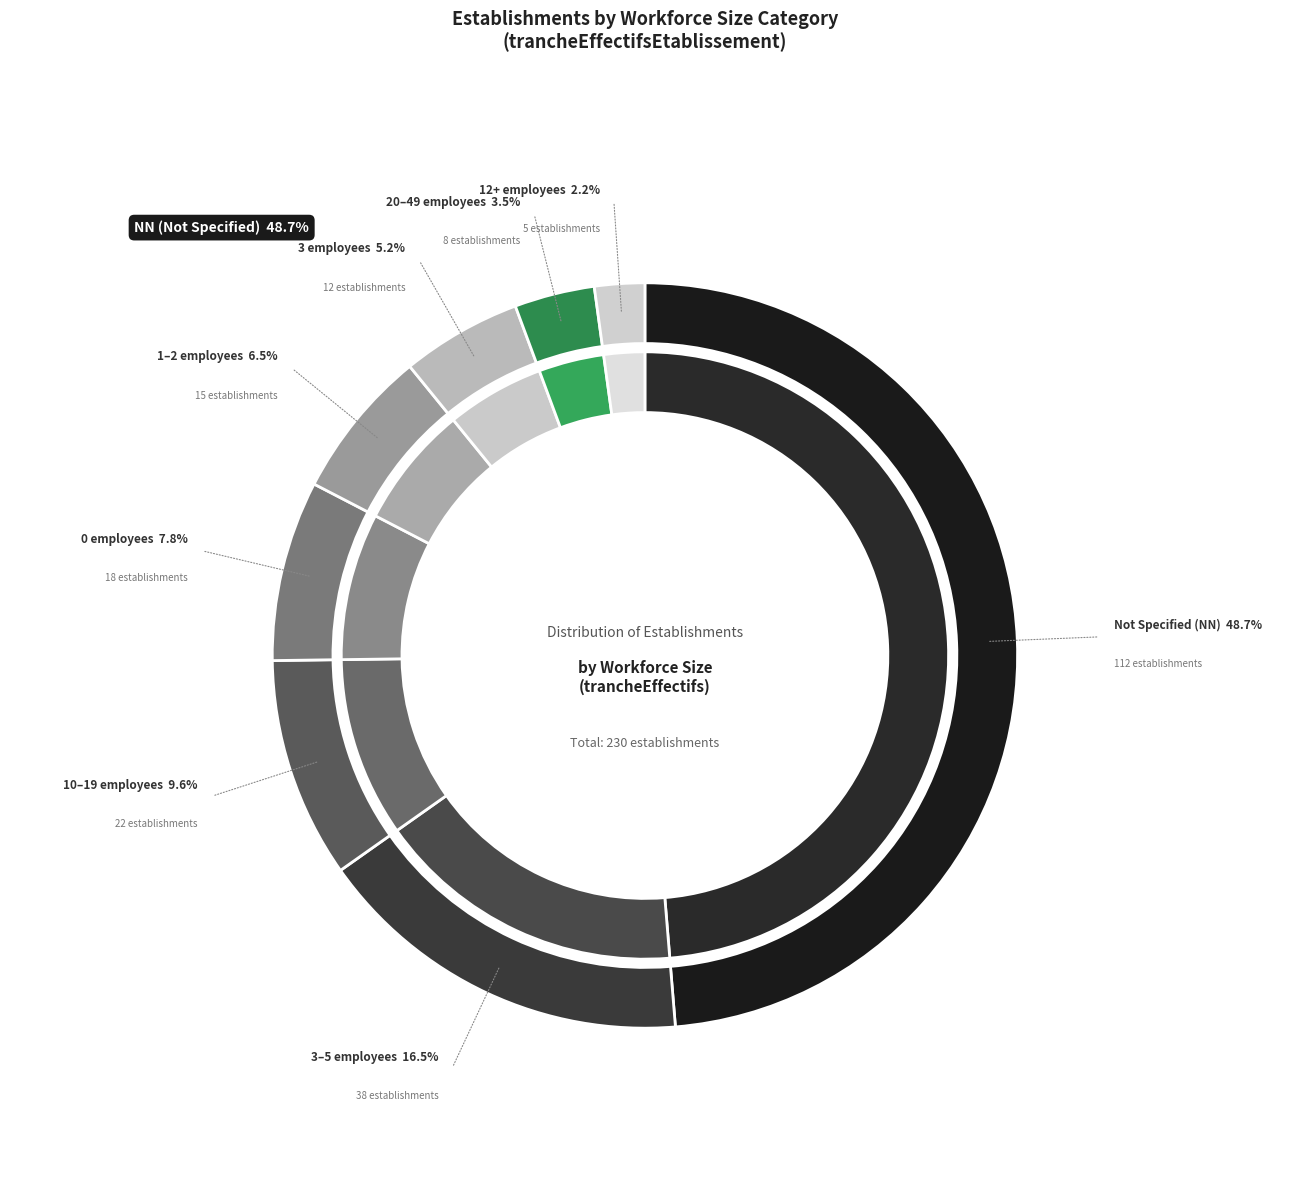

Count the number of slices in the pie.

8